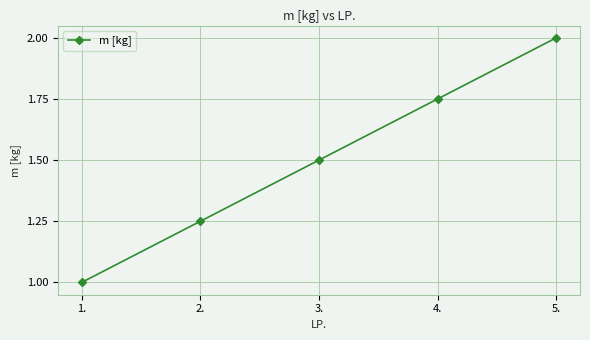

What is the sum of all values?

7.5